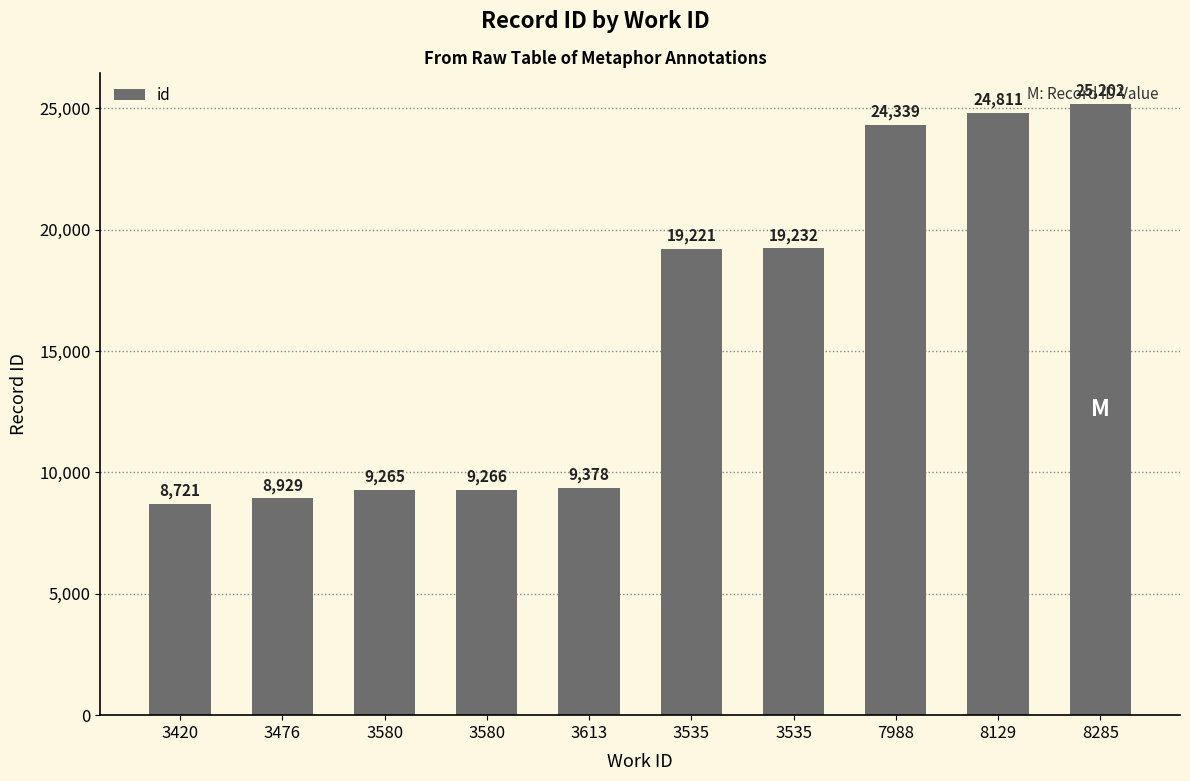

Reading left to right, list all the values displayed in this chart.

3420=8721	3476=8929	3580=9265	3580=9266	3613=9378	3535=19221	3535=19232	7988=24339	8129=24811	8285=25202